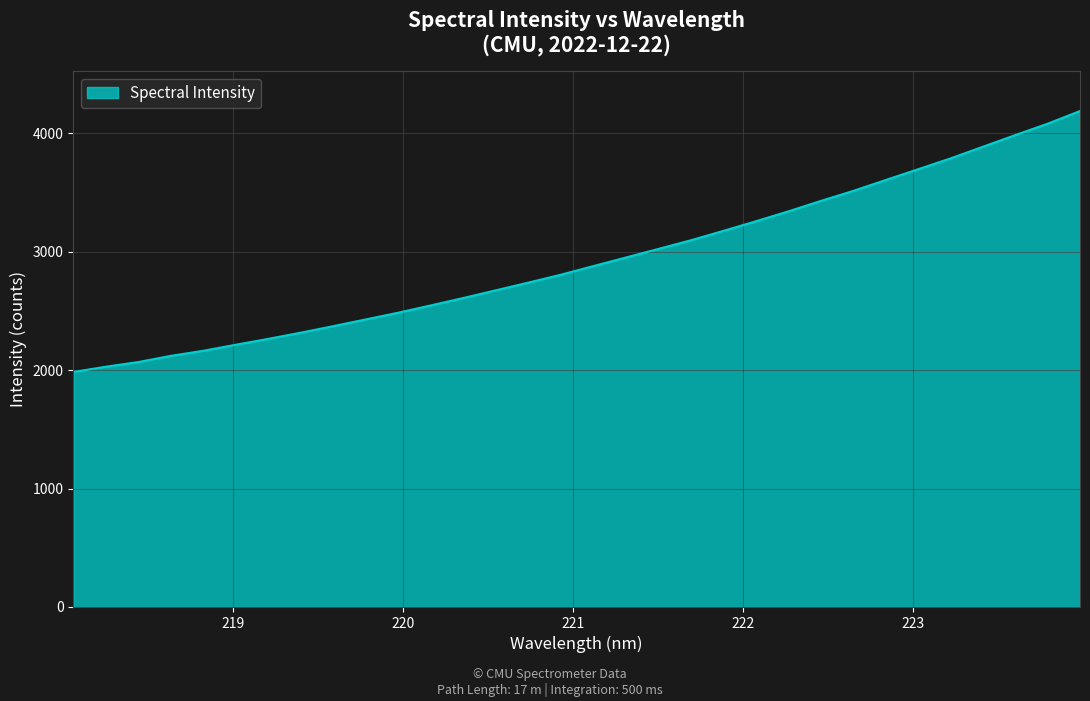

Does the chart have visible grid lines?

Yes